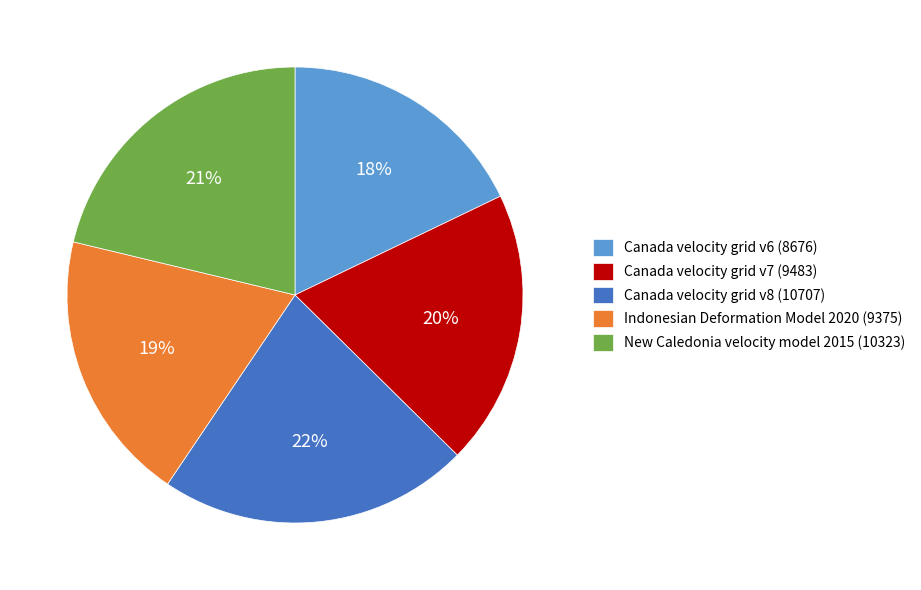

How many segments does this pie chart have?

5